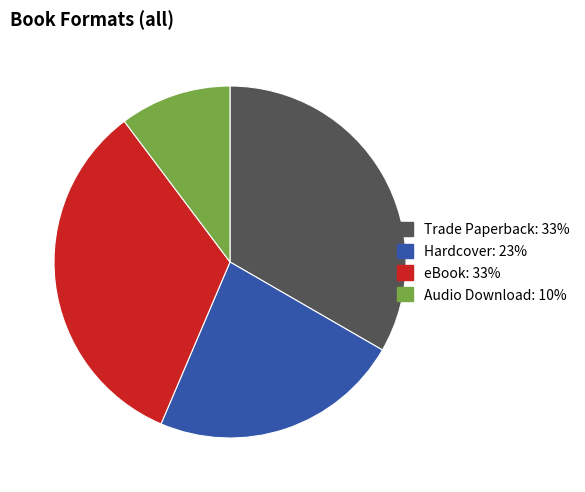

What is the smallest slice in the pie chart?

Audio Download